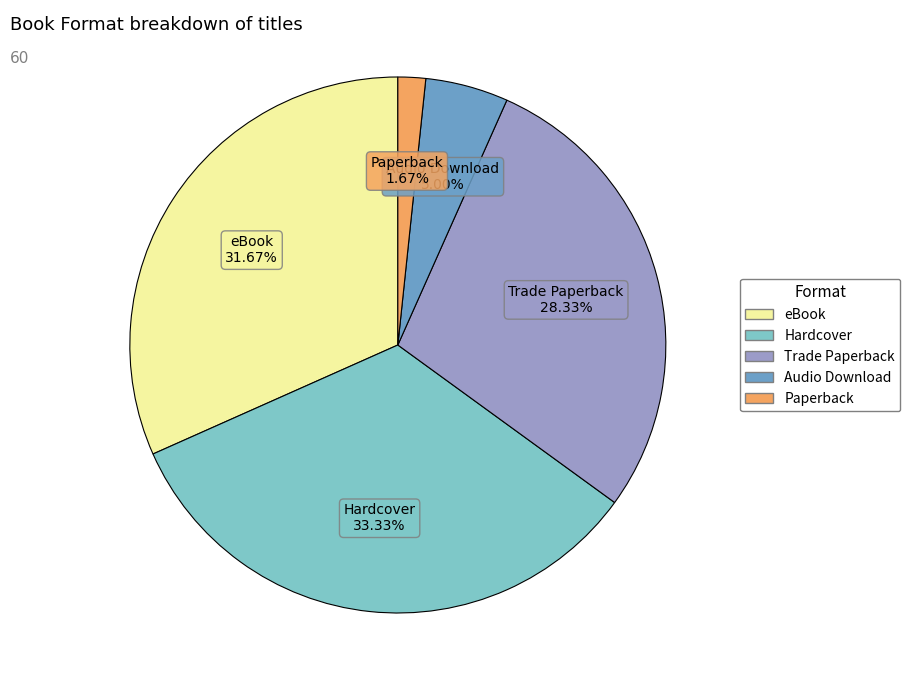

The Paperback slice represents 2% of the pie. True or false?

True